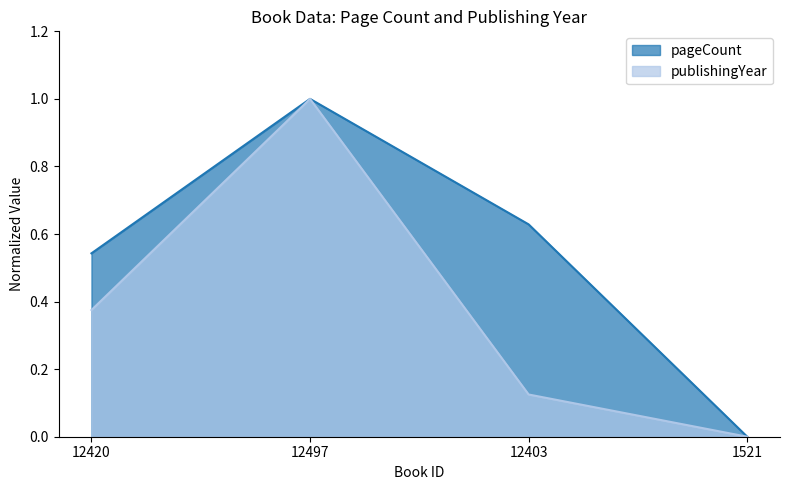

At which label is pageCount closest to 0?

1521